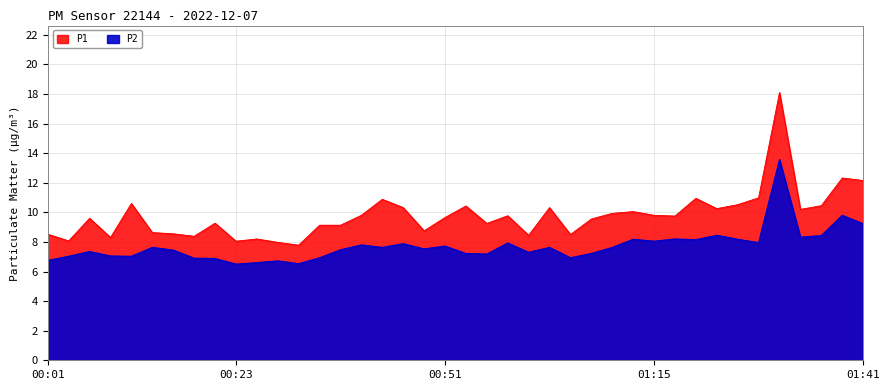

List the labels in order of P1 value, largest first.

01:31, 01:38, 01:41, 01:28, 01:21, 00:43, 00:11, 01:26, 01:36, 00:53, 00:46, 01:03, 01:23, 01:33, 01:13, 01:11, 00:41, 01:15, 00:58, 01:18, 00:51, 00:06, 01:08, 00:21, 00:56, 00:34, 00:39, 00:48, 00:13, 00:16, 00:01, 01:06, 01:01, 00:18, 00:08, 00:26, 00:03, 00:23, 00:29, 00:31